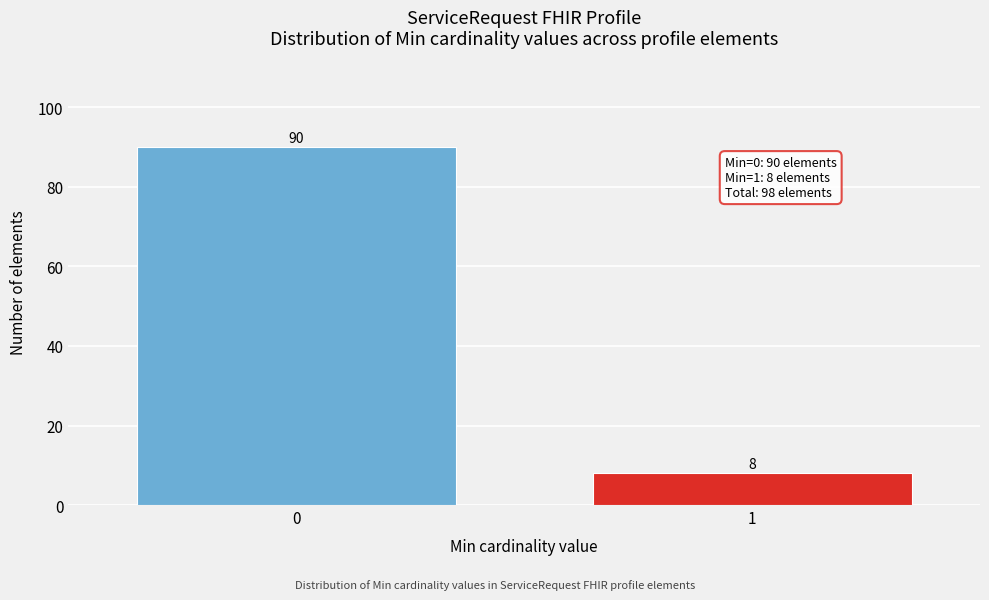

Reading left to right, extract all data points from this chart.

0=90	1=8